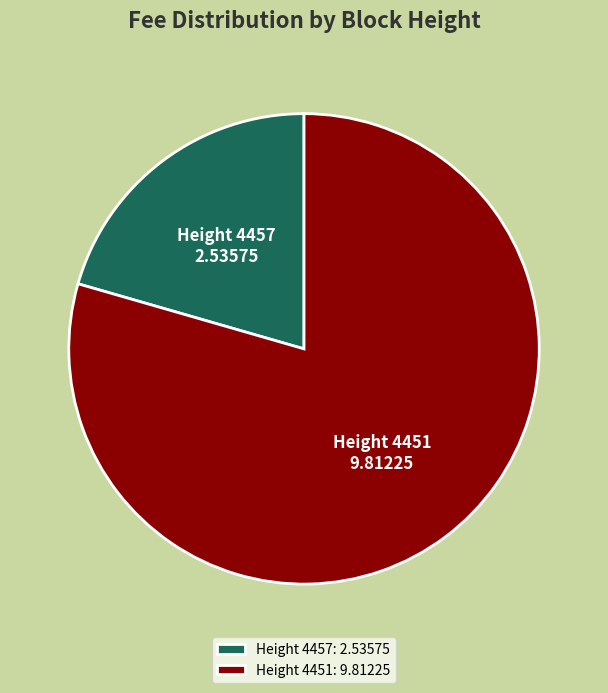

Do Height 4457 and Height 4451 together represent more than half of the pie?

Yes